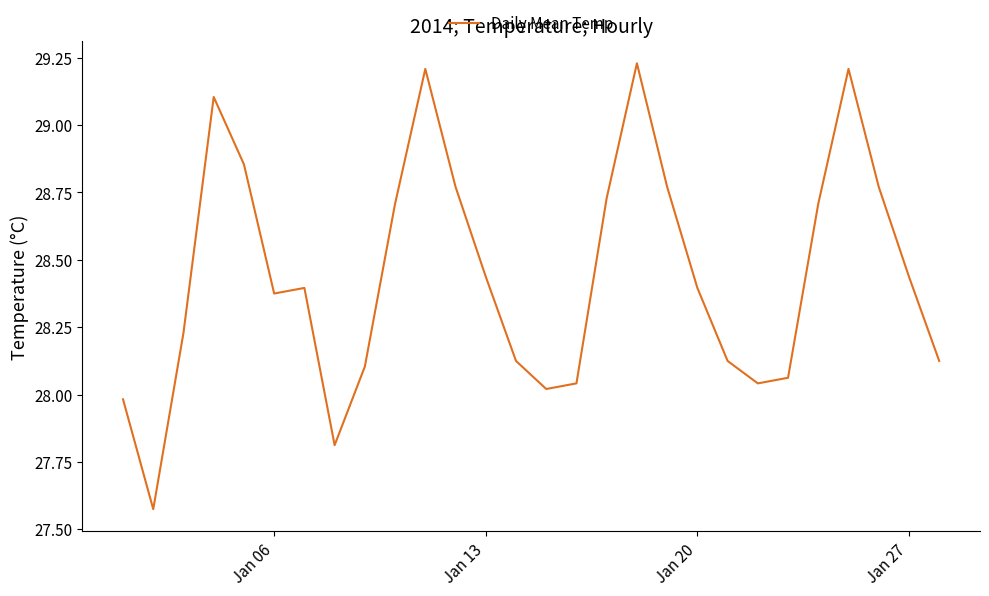

Does the chart have visible grid lines?

No